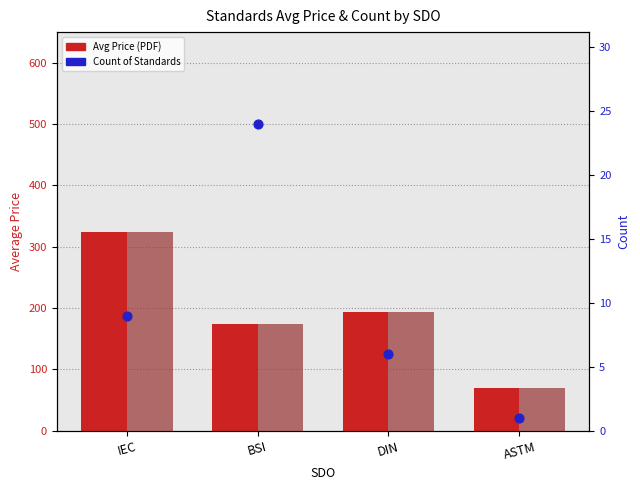

At which category is the sum across all series the highest?

IEC